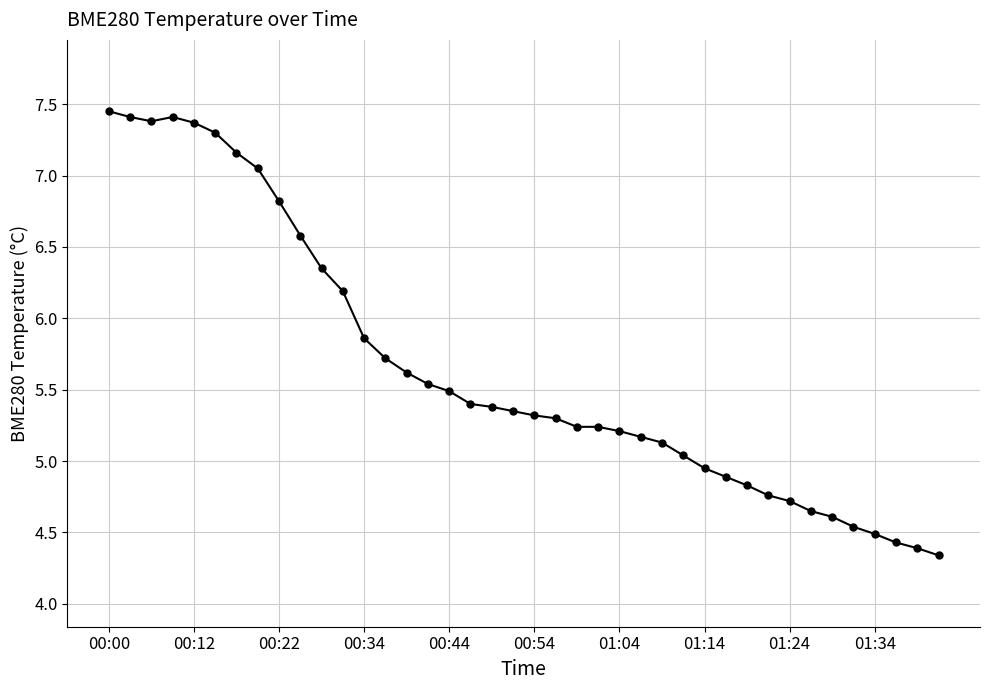

What is the value of the 3rd point from the left?

7.4